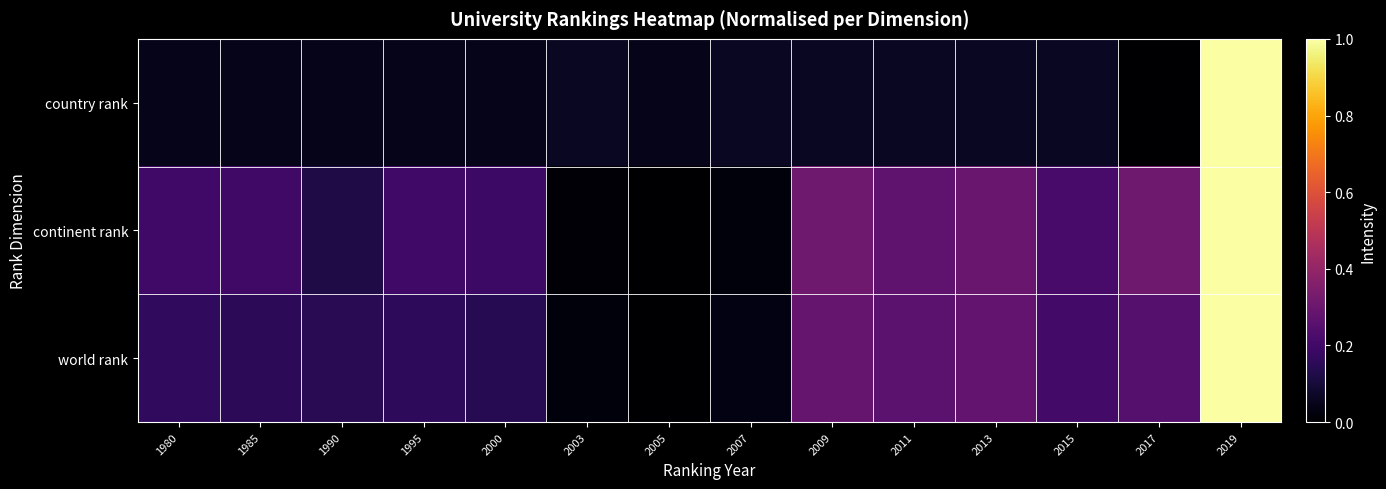

Reading left to right, list all the values displayed in this chart.

country rank: 1980=0.0	1985=0.0	1990=0.0	1995=0.0	2000=0.0	2003=0.1	2005=0.0	2007=0.1	2009=0.1	2011=0.1	2013=0.1	2015=0.1	2017=0.0	2019=1.0
continent rank: 1980=0.2	1985=0.2	1990=0.1	1995=0.2	2000=0.2	2003=0.0	2005=0.0	2007=0.0	2009=0.3	2011=0.3	2013=0.3	2015=0.2	2017=0.3	2019=1.0
world rank: 1980=0.2	1985=0.2	1990=0.1	1995=0.2	2000=0.1	2003=0.0	2005=0.0	2007=0.0	2009=0.3	2011=0.3	2013=0.3	2015=0.2	2017=0.2	2019=1.0